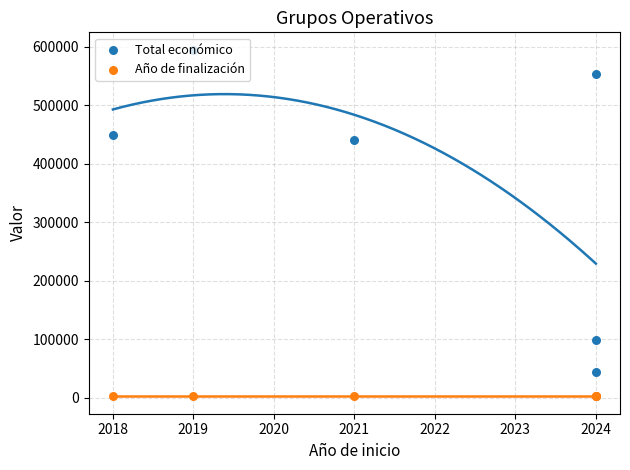

Which series reaches the maximum Y coordinate?

Total económico